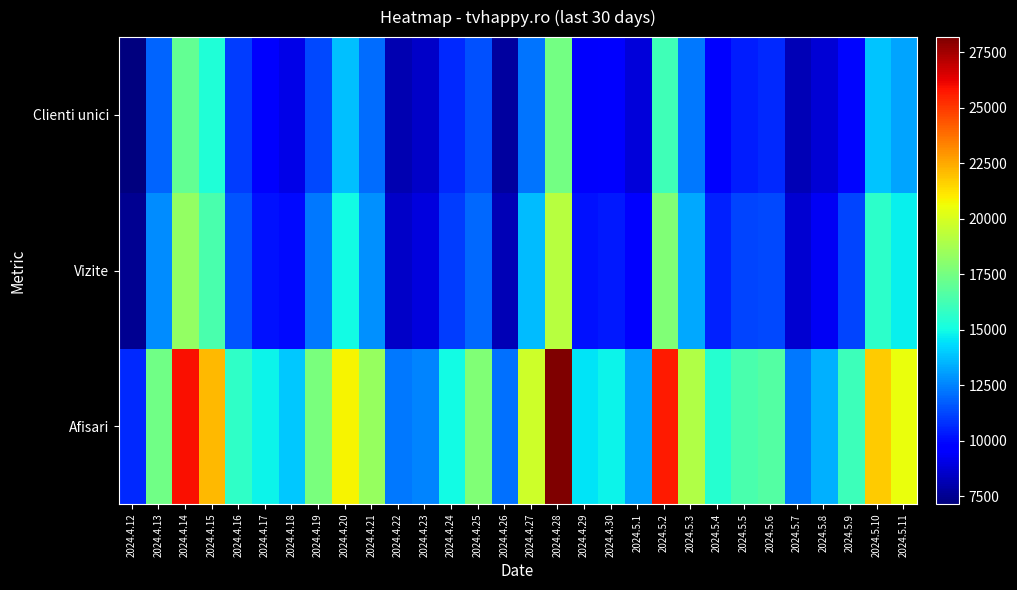

At 2024.5.4, list the series in order from largest to smallest.

Afisari, Vizite, Clienti unici